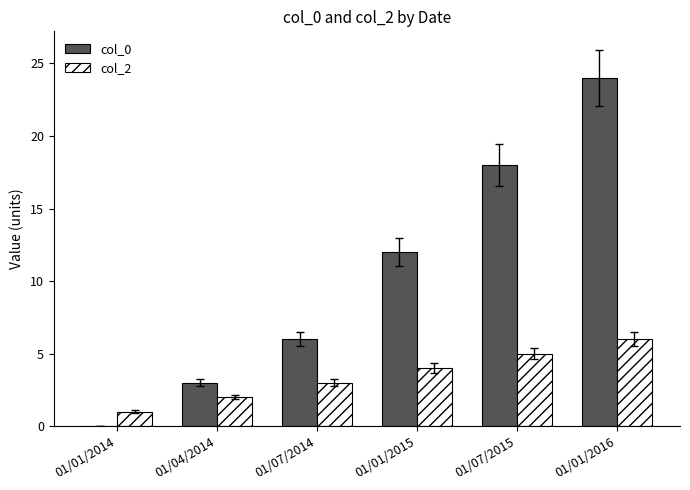

What is the sum of the col_0 values at 01/01/2016 and 01/07/2014?

30